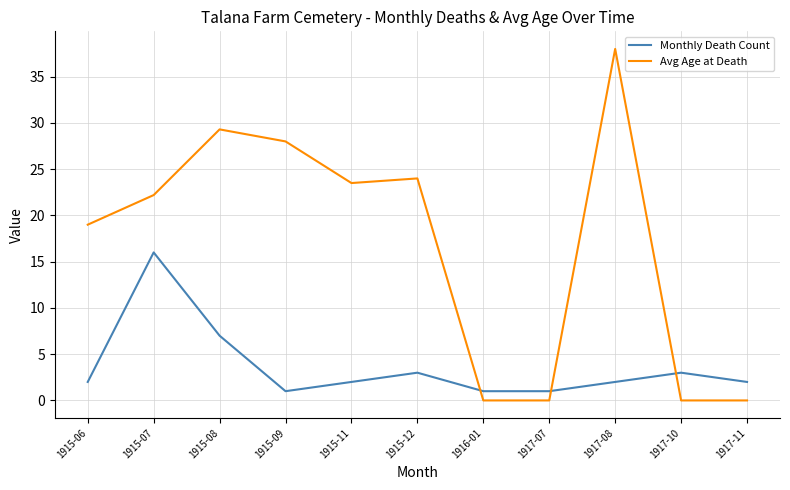

The Avg Age at Death series shows 29.3 at 1915-08. True or false?

True